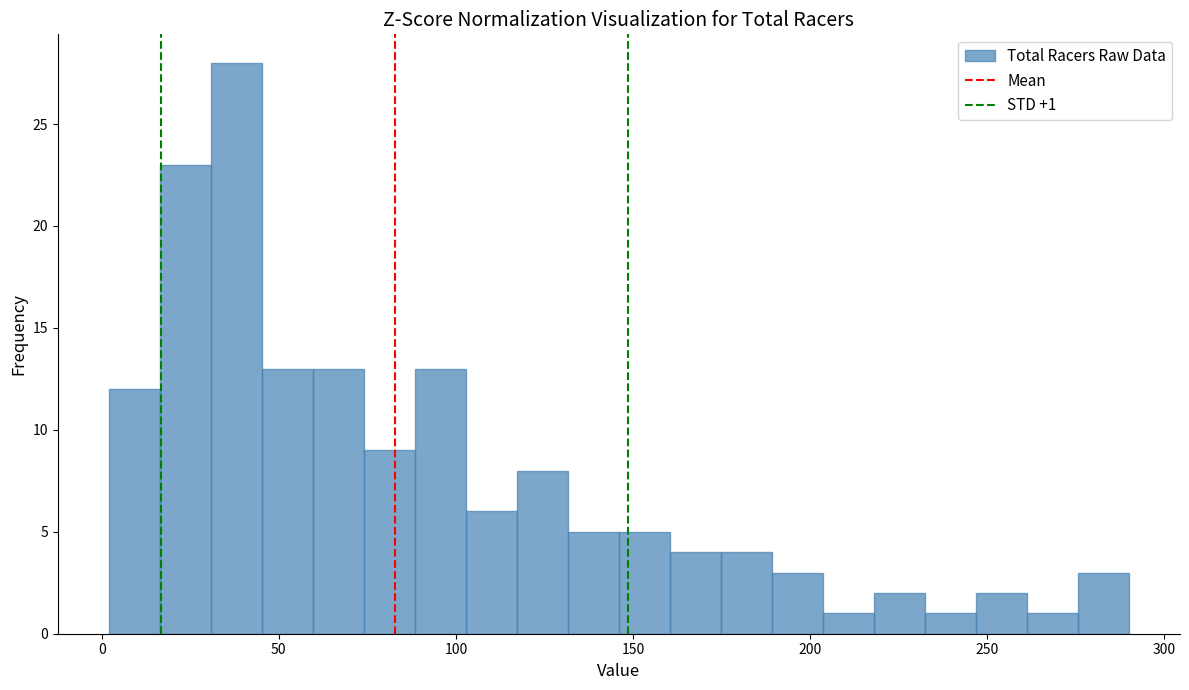

Around what value on the x-axis is the tallest bar? Give the approximate position of its centre, as read against the axis.

40